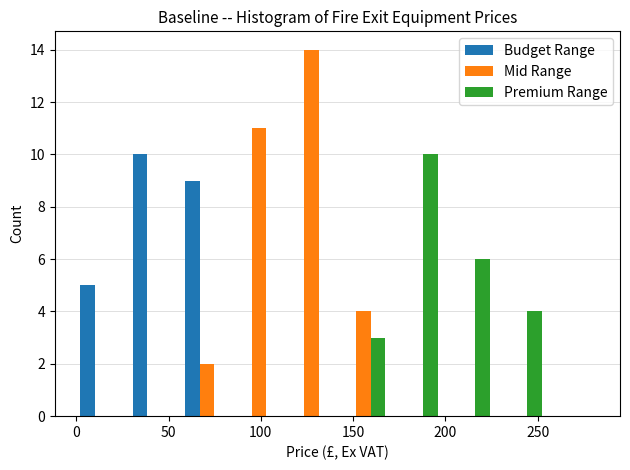

What is the height of the Premium Range bar covering 200 to 225 on the x-axis? Neither the bar edges nor the heights are printed on the chart, so give them approximately, as read against the axes.

6